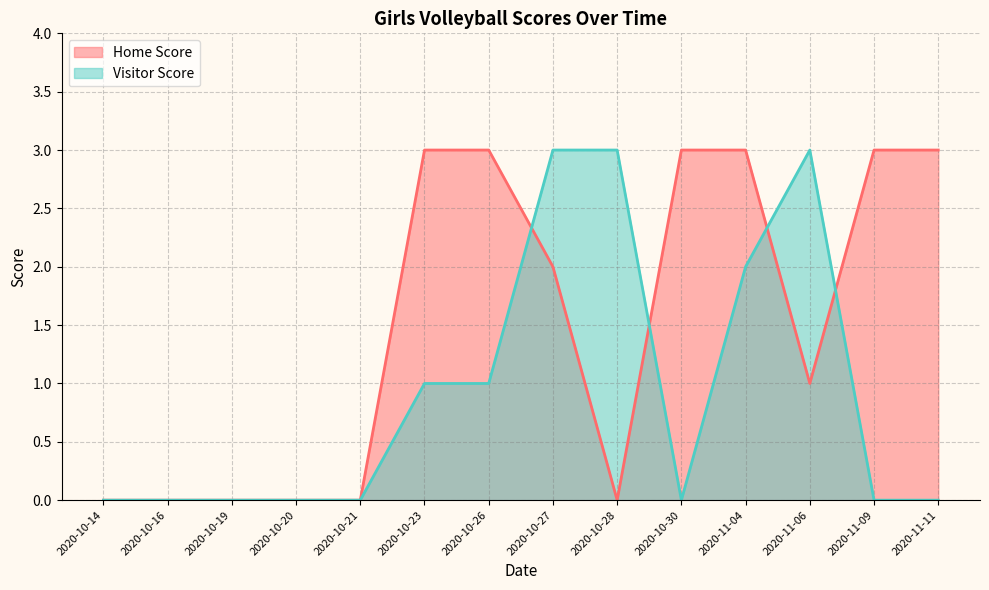

True or false: Visitor Score has more than 1 points higher than both neighbors.

False